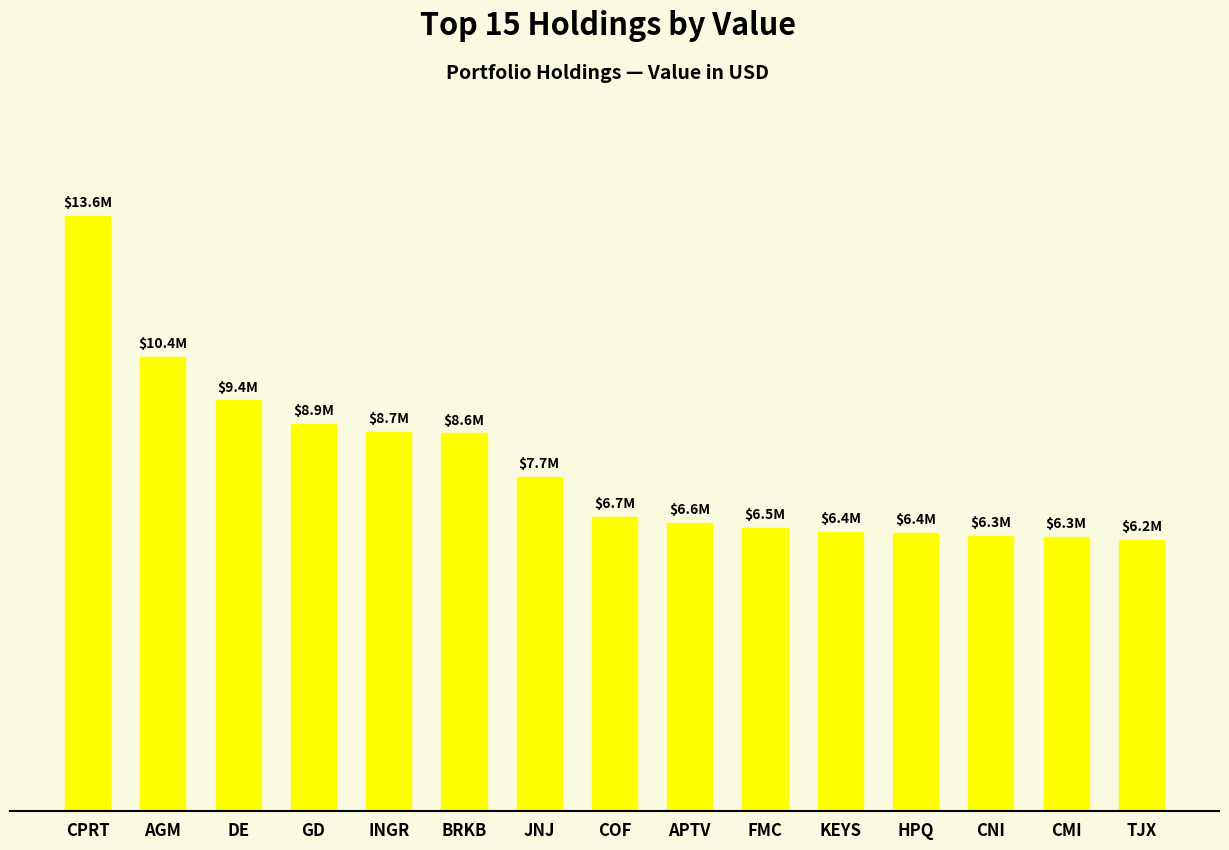

Are the bars grouped side by side (vs. stacked)?

No